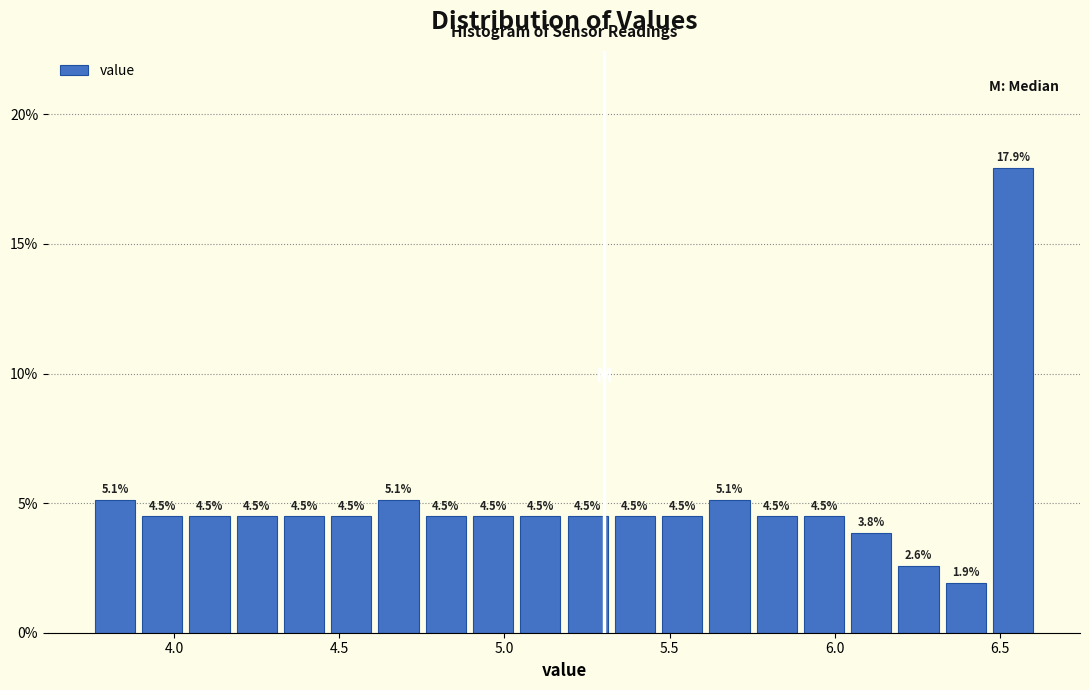

Read against the x-axis, roughly where is the centre of the tallest bar?

6.55